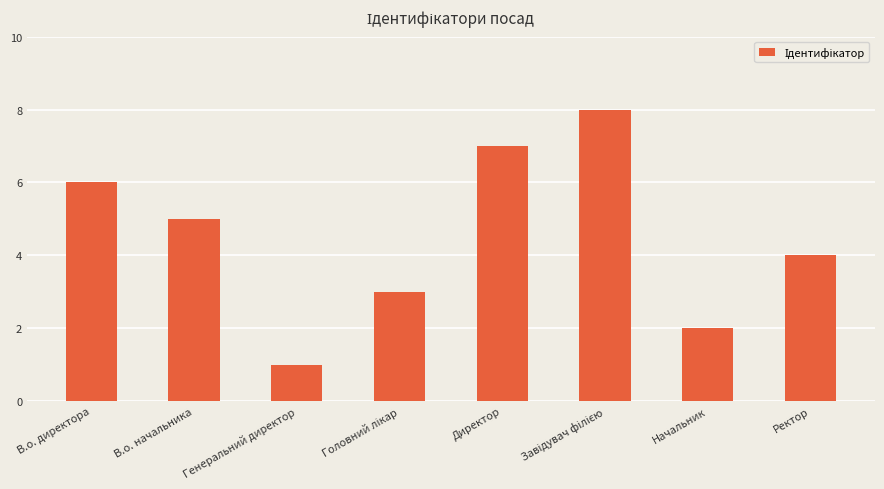

What is the label of the 5th bar from the left?

Директор